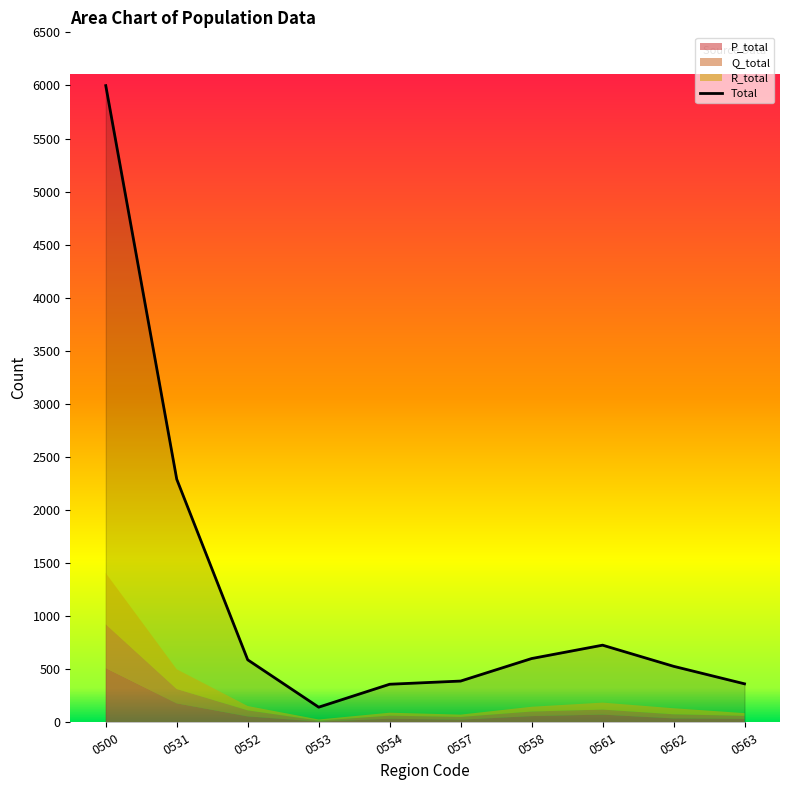

What is the difference between the maximum and minimum values?

5854